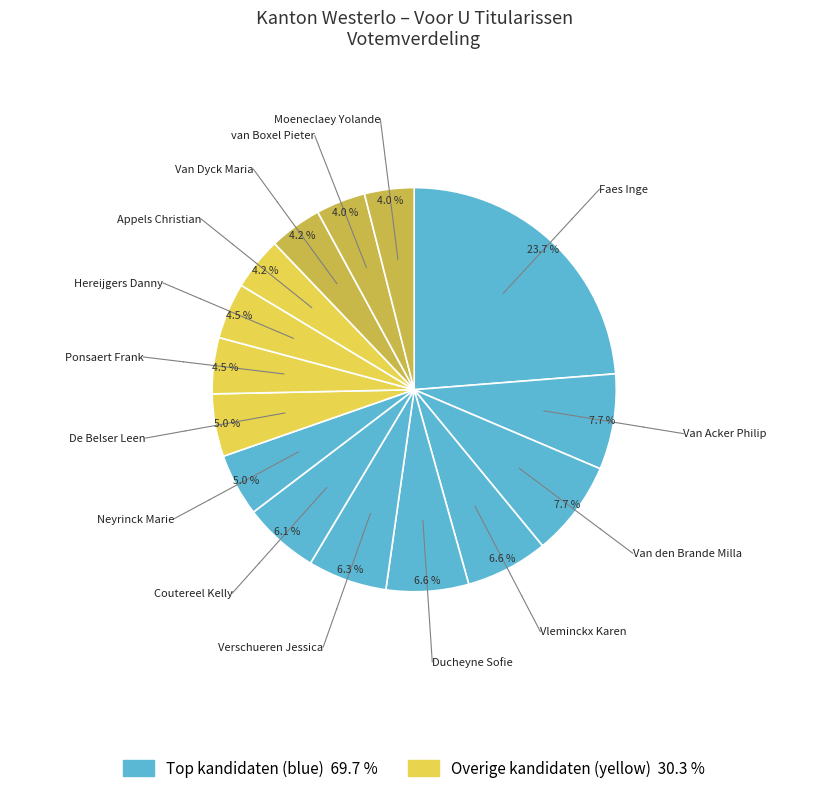

Count the number of slices in the pie.

15